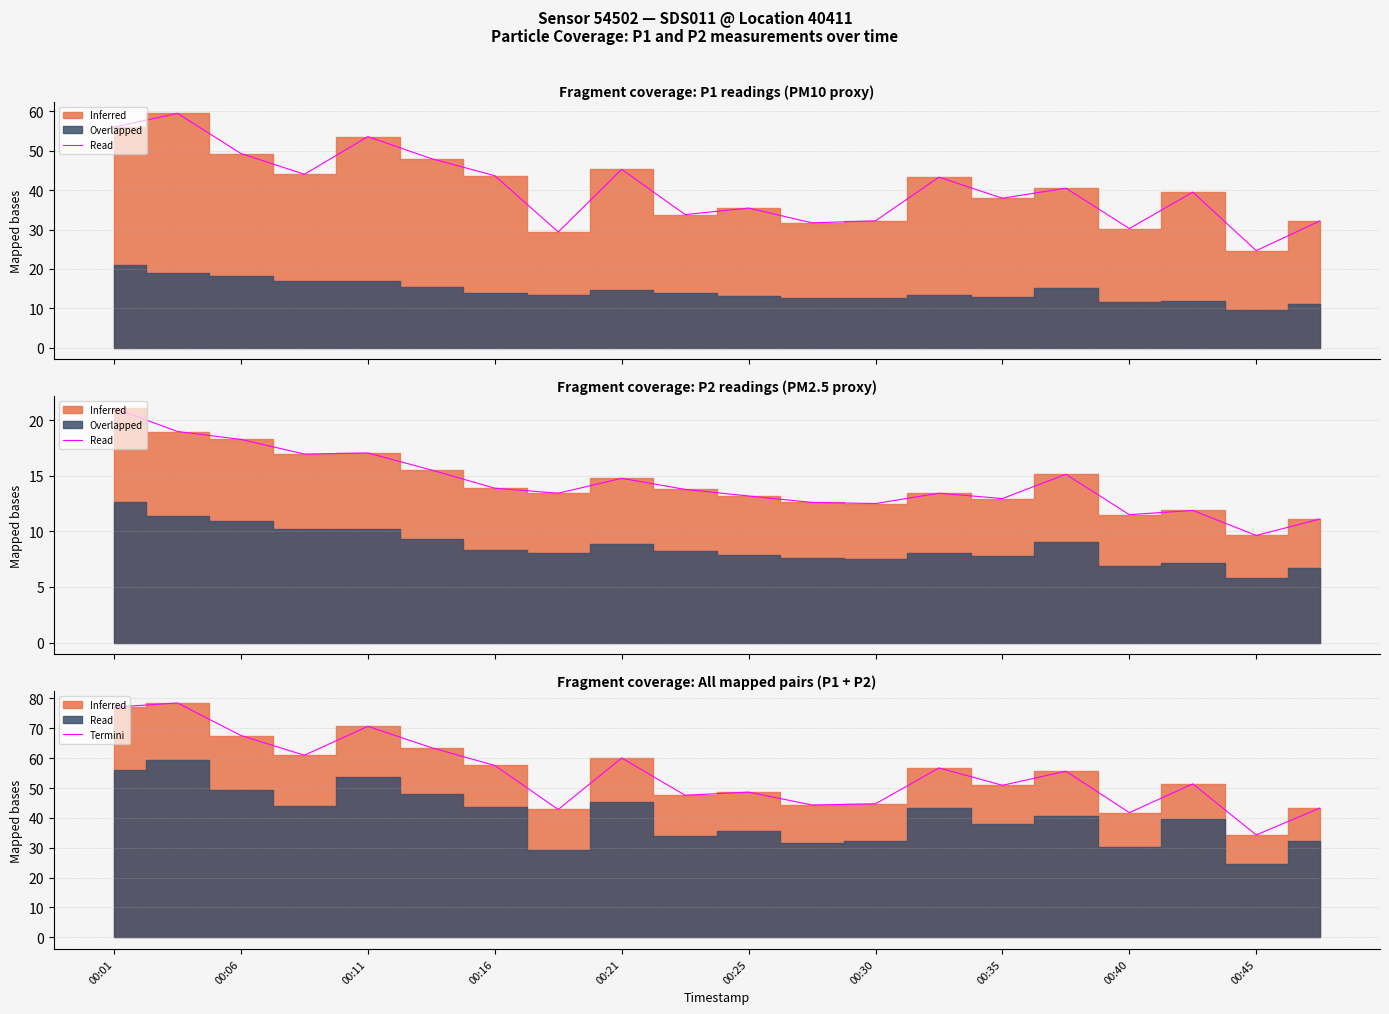

In Termini P2, how many points are lower than both neighbors (excluding endpoints)?

6